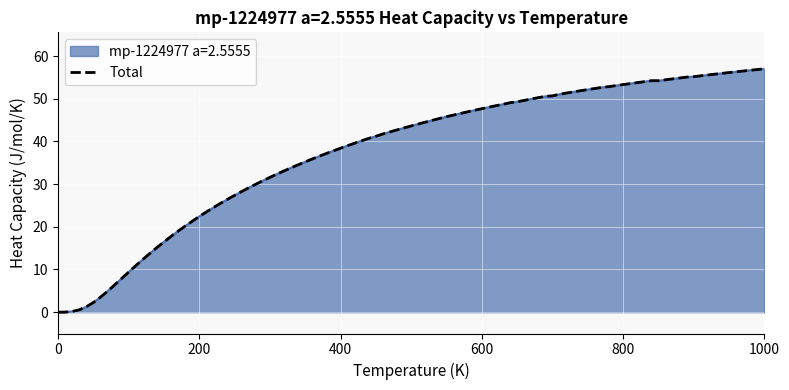

How many values are below 43?

10